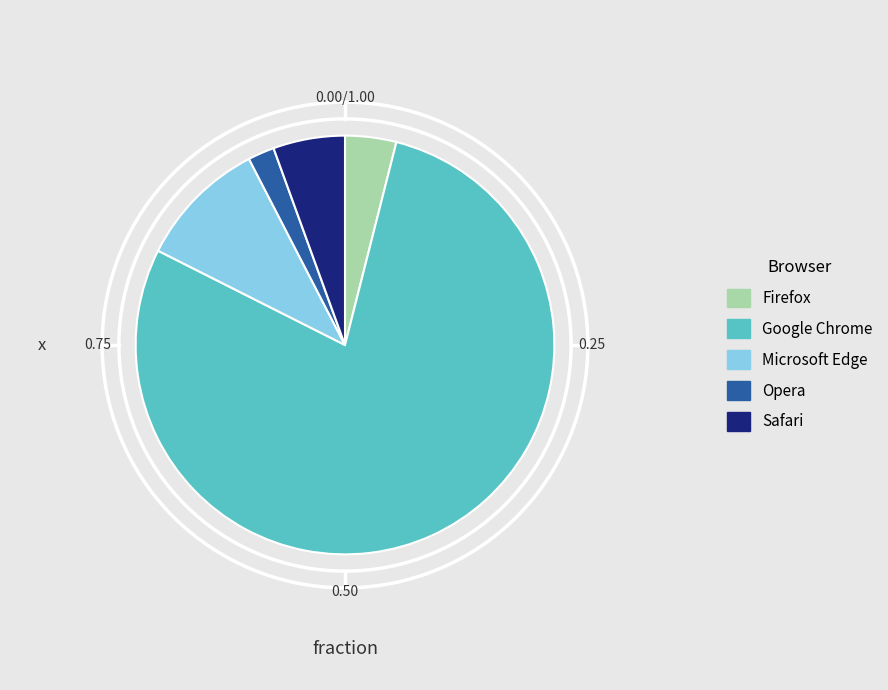

Is it true that Opera is 2% of the pie?

True